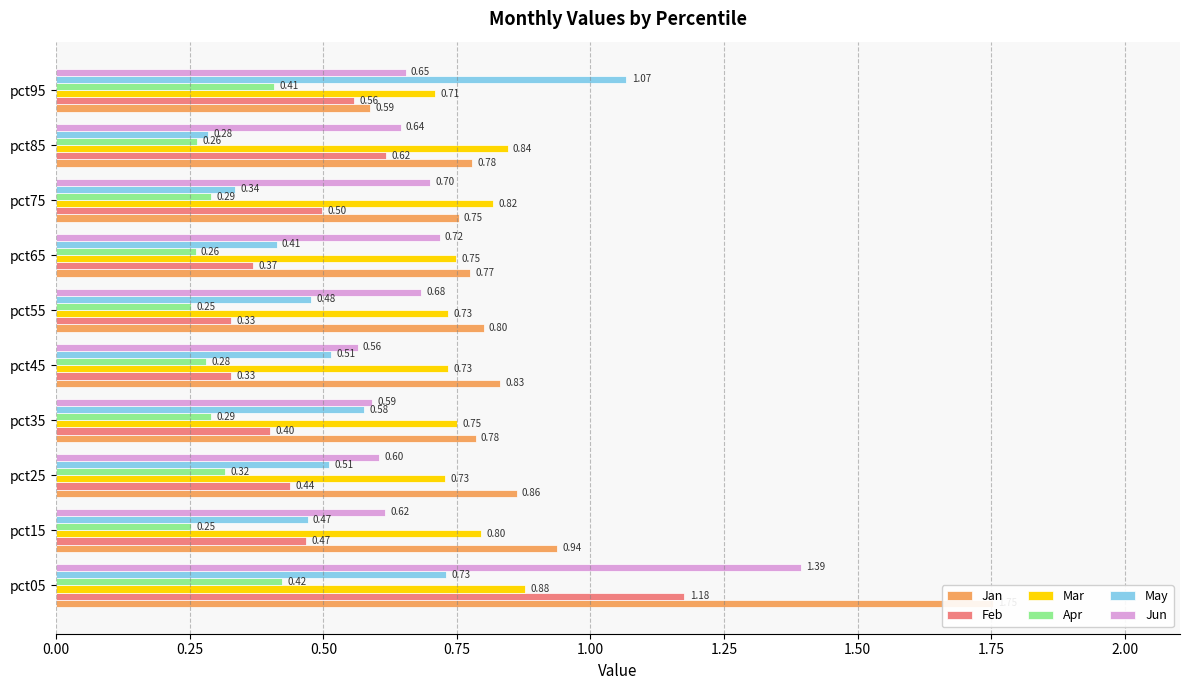

How many bars are there in total?

60